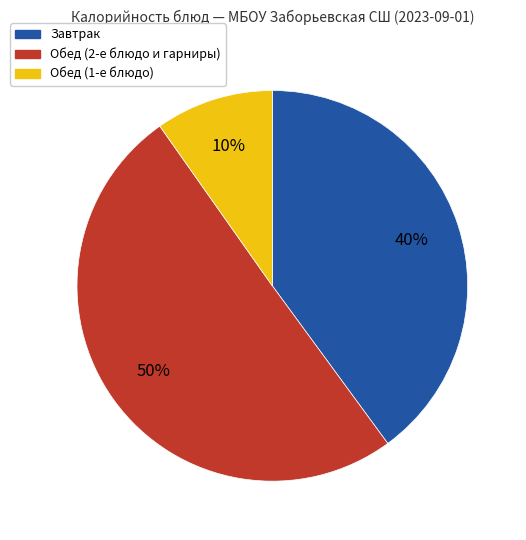

To the nearest percent, what is the average slice percentage?

33%